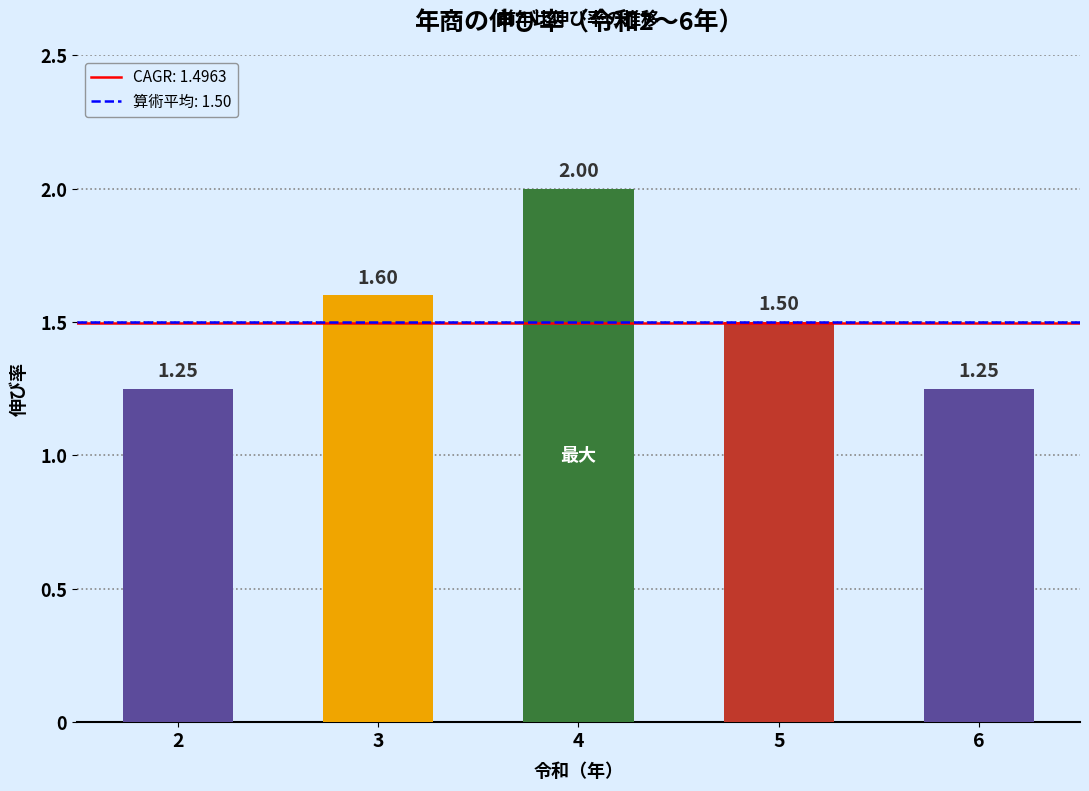

Does the chart contain stacked bars?

No